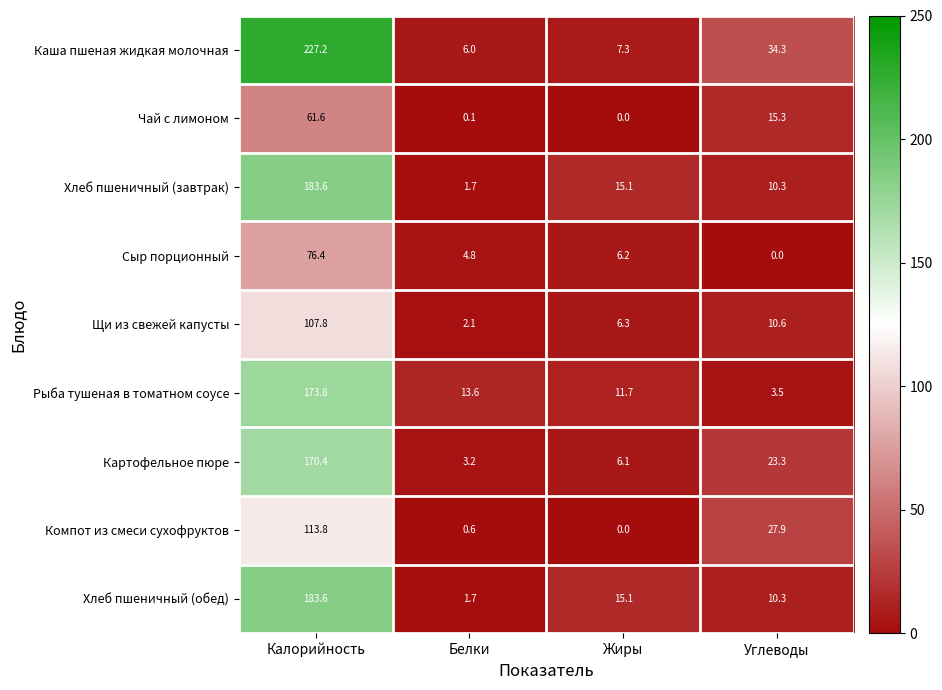

What is the difference between the maximum and minimum values in the Хлеб пшеничный (завтрак) series?

181.9